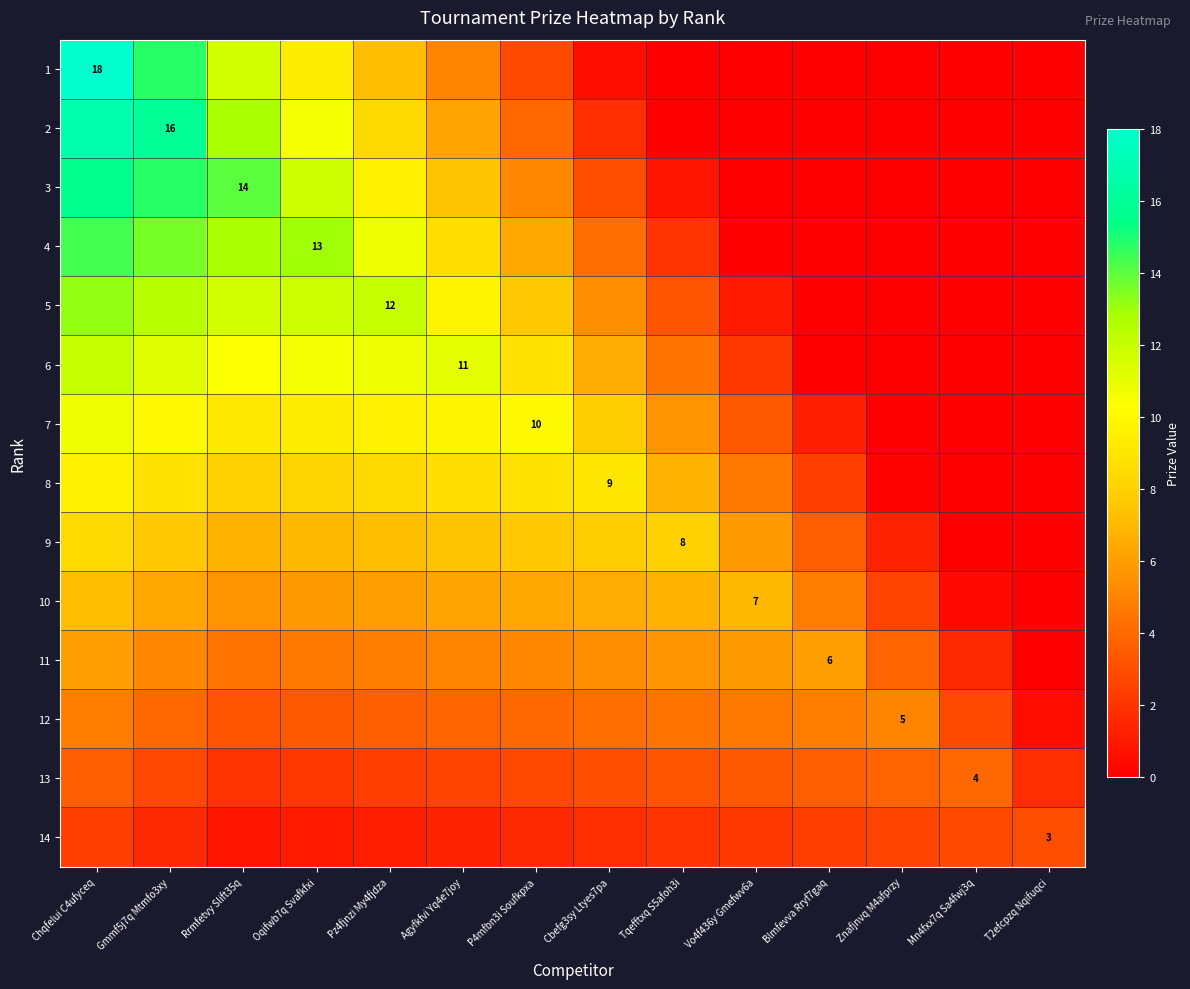

What is the sum of all 11 values?

63.4